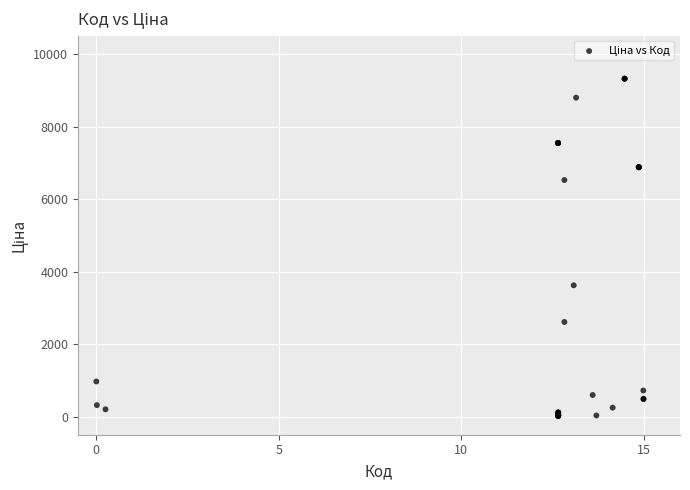

What Y value in the scatter plot is closest to 4668?

3622.2